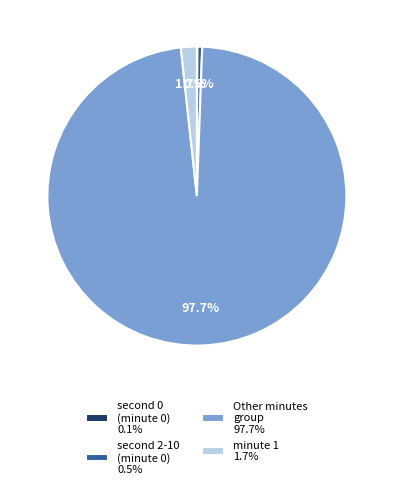

Does Other minutes group 97.7% represent more than half of the total?

Yes